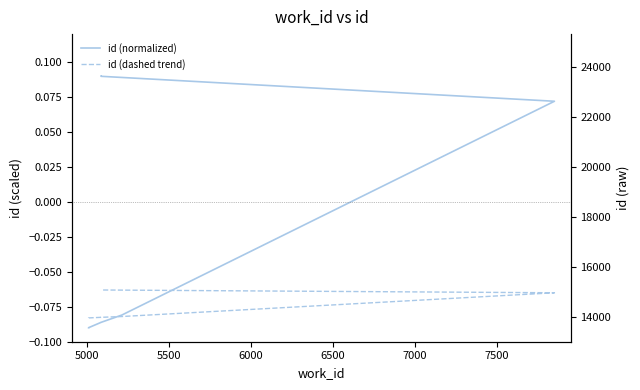

After their last crossing, which series has the higher values: id (dashed trend) or id (normalized)?

id (normalized)